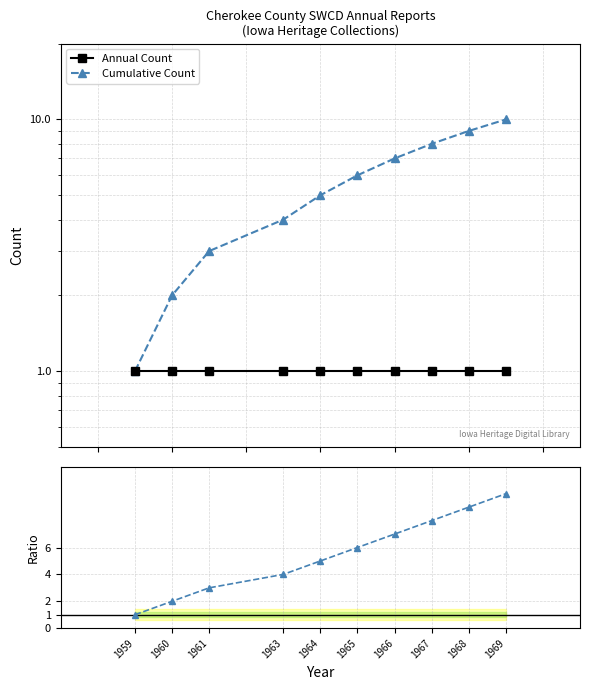

True or false: Cumulative Count and Annual Count cross at least once.

False